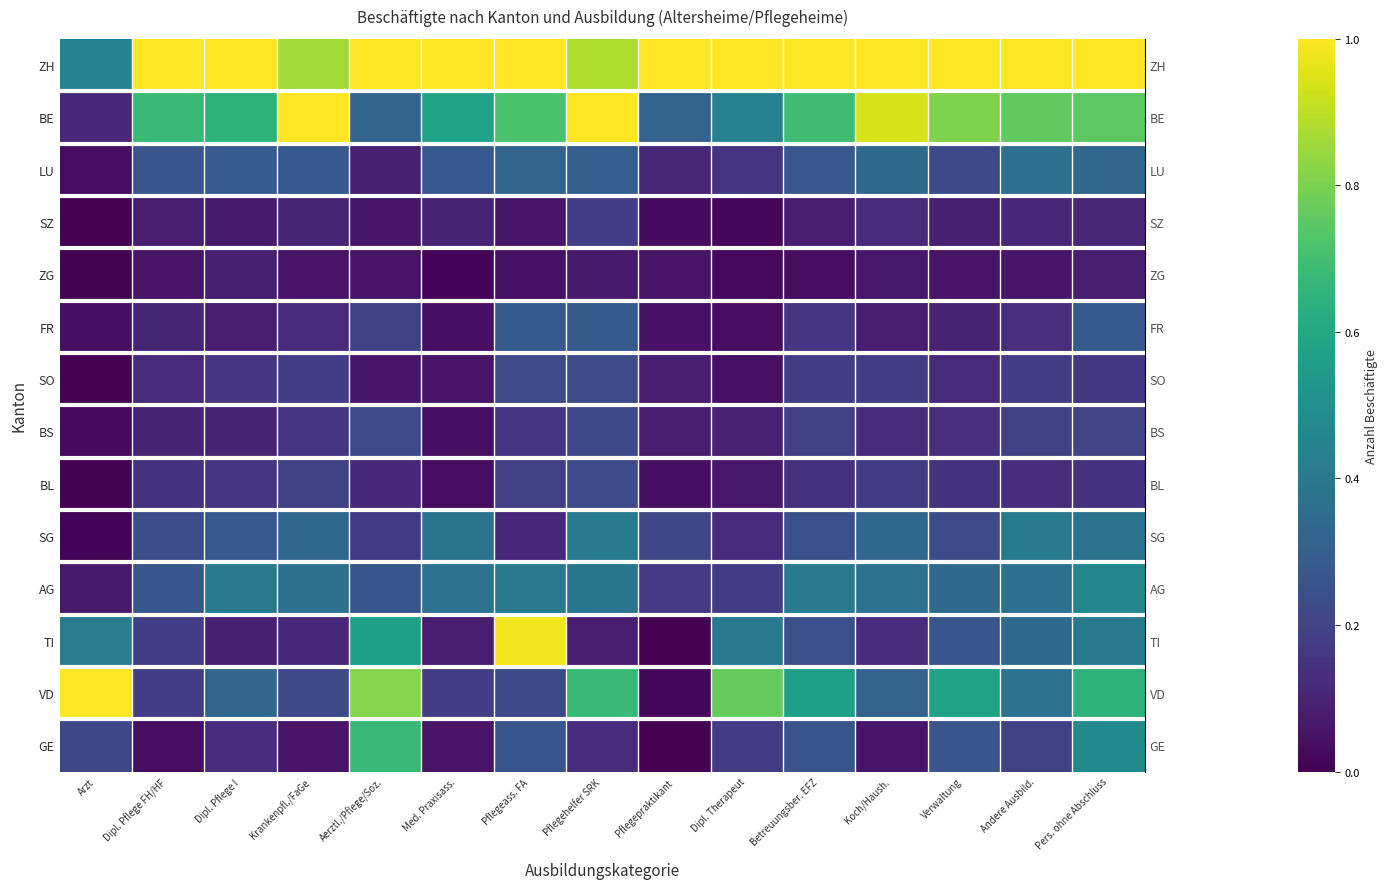

How many distinct data groups are displayed?

14